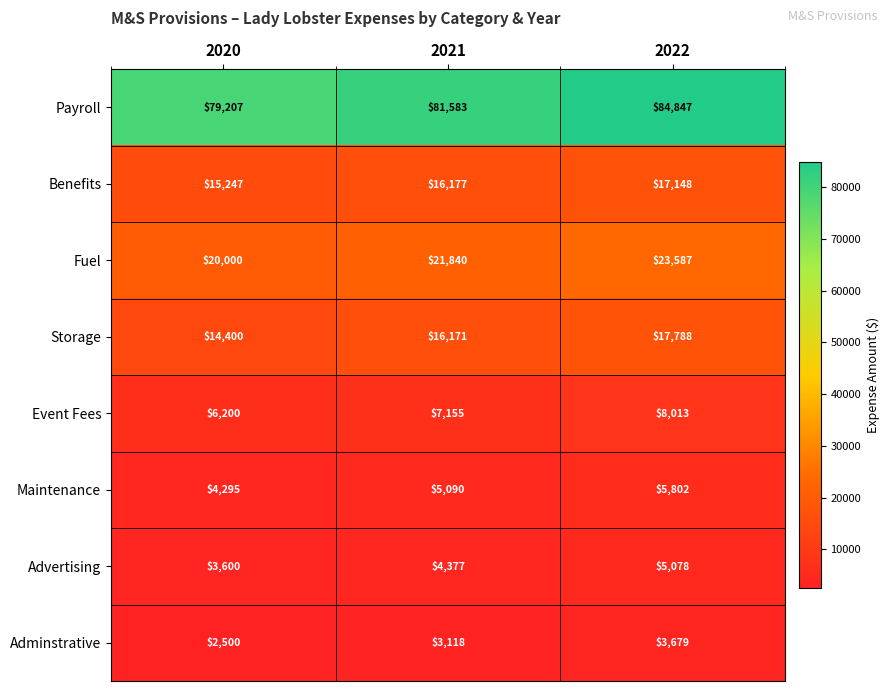

Which series has the largest total across all categories?

Payroll